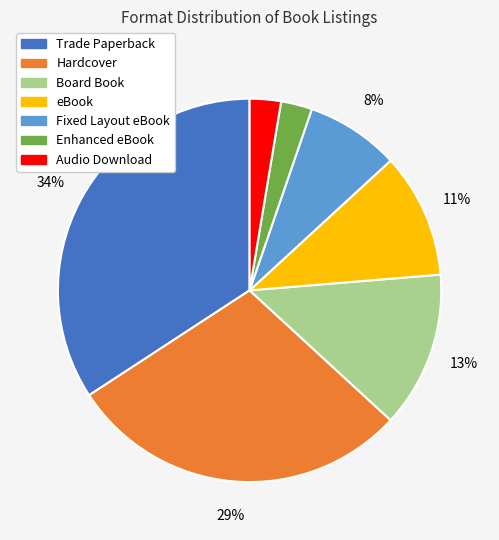

What is the largest slice in the pie chart?

Trade Paperback